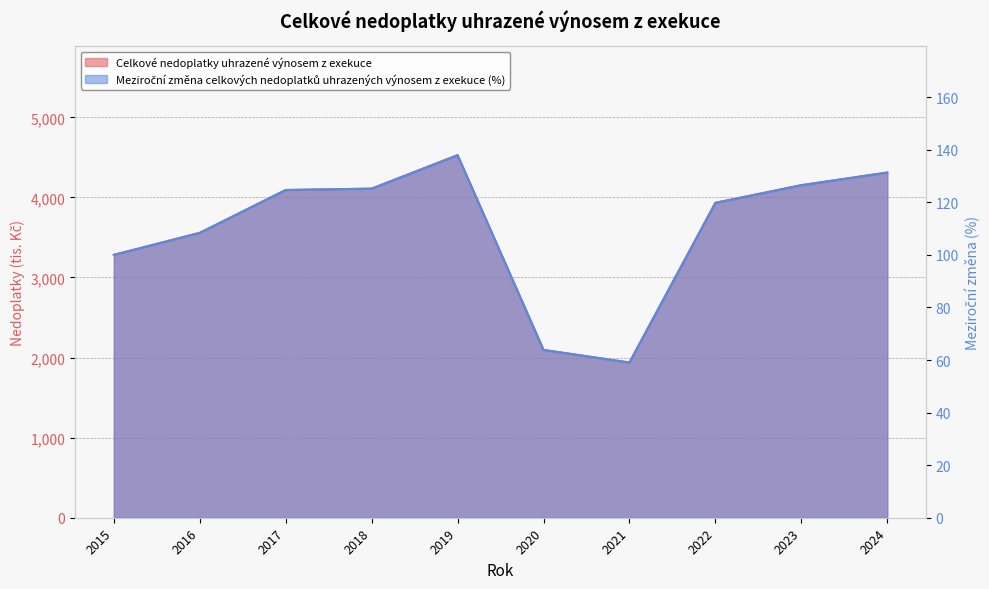

What are all the series names shown in the legend?

Celkové nedoplatky uhrazené výnosem z exekuce, Meziroční změna celkových nedoplatků uhrazených výnosem z exekuce (%)